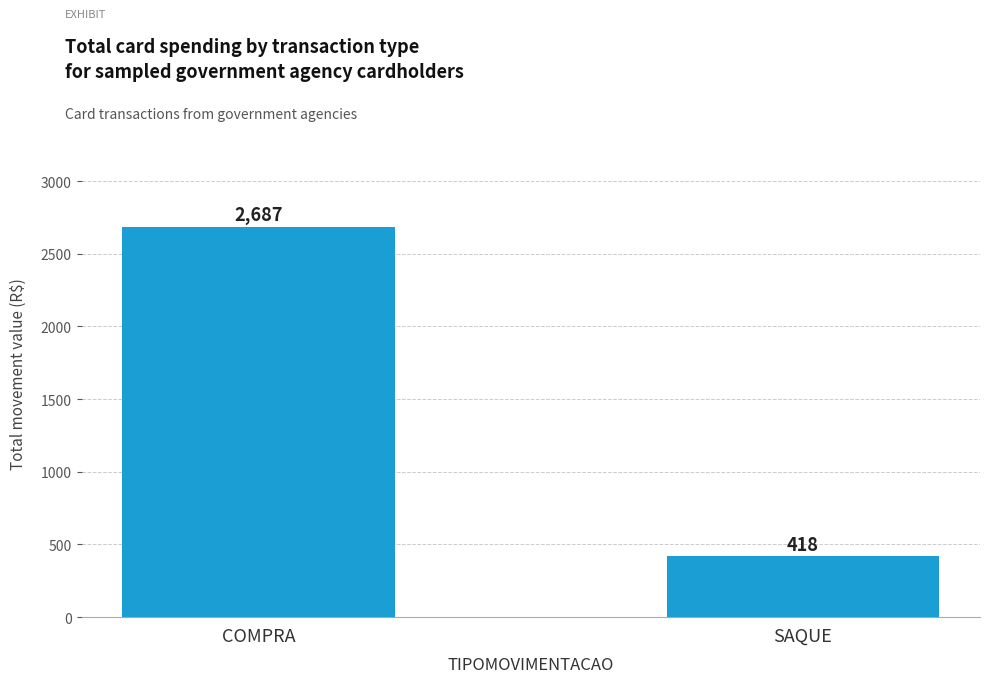

Rank the categories by value from lowest to highest.

SAQUE, COMPRA